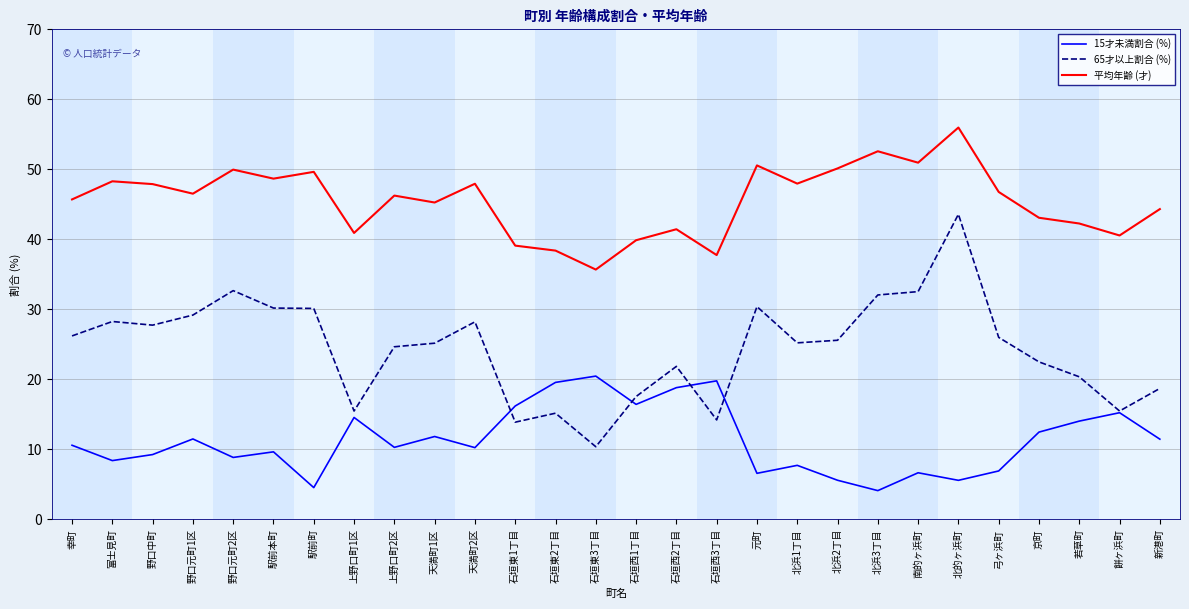

What is the greatest value displayed?

56.0